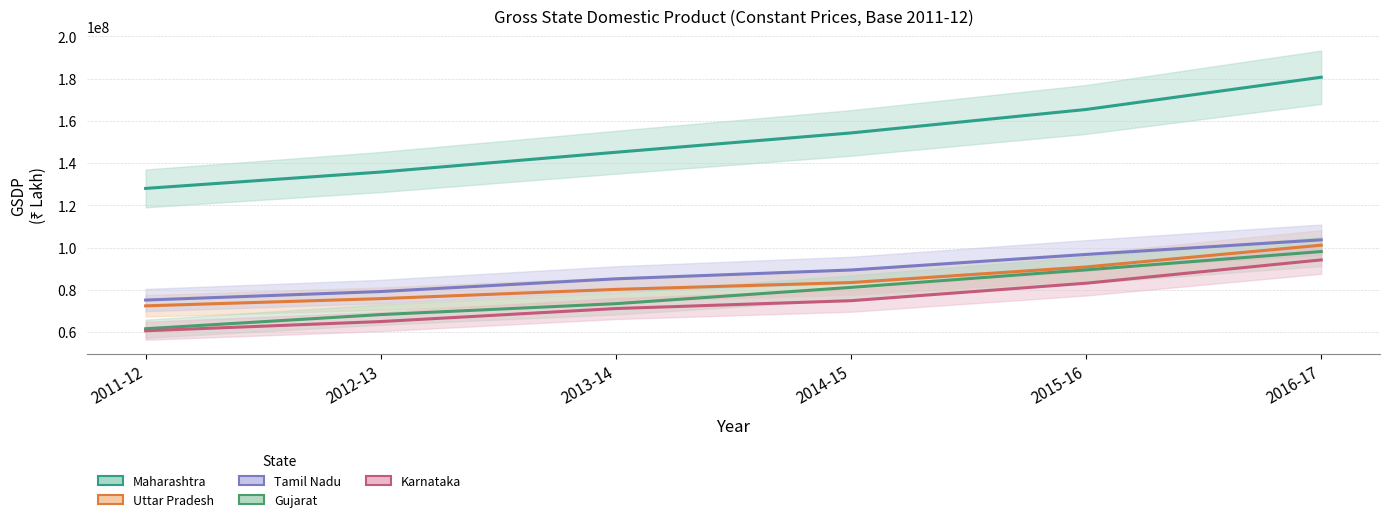

True or false: Karnataka has a value of 64967344 at 2012-13.

True